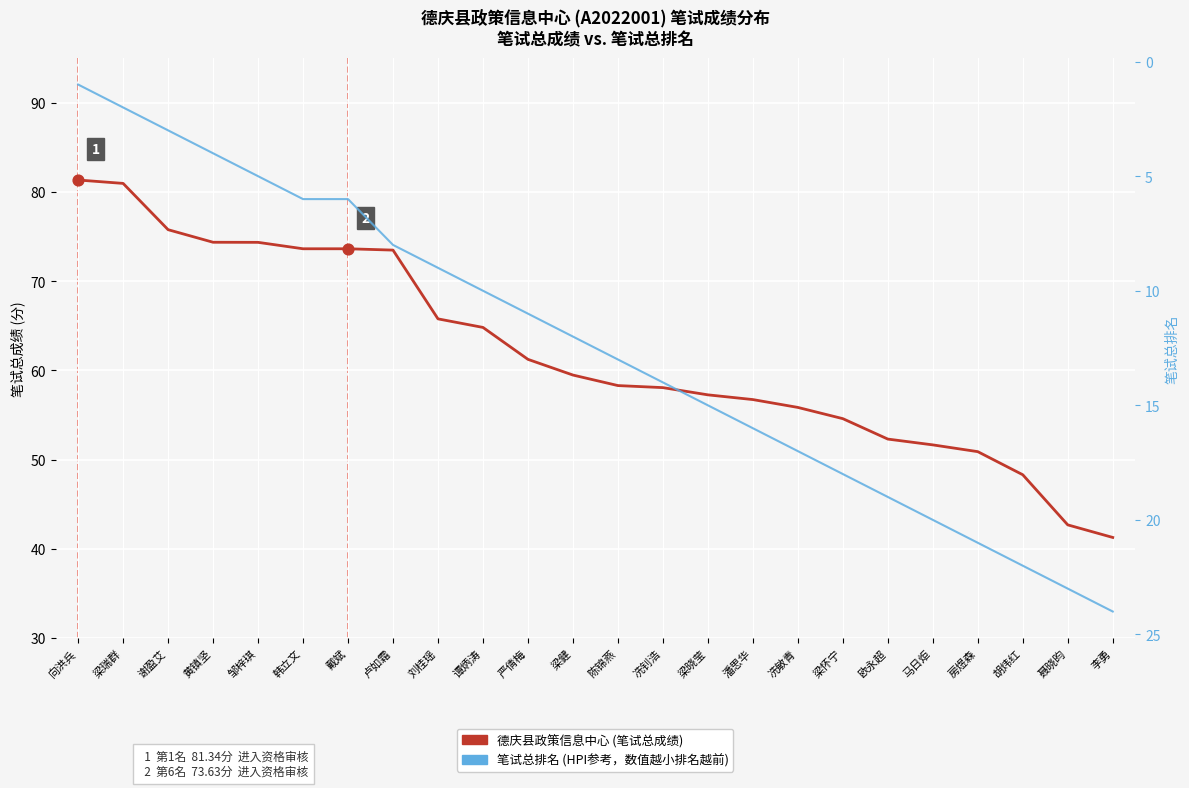

What is the total value across all series at 谢盈艾?

78.8